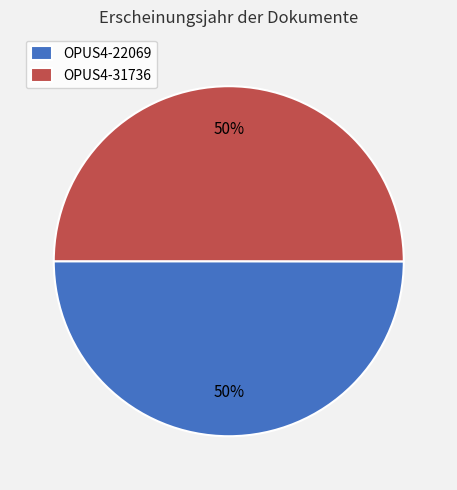

The OPUS4-31736 slice represents 63% of the pie. True or false?

False